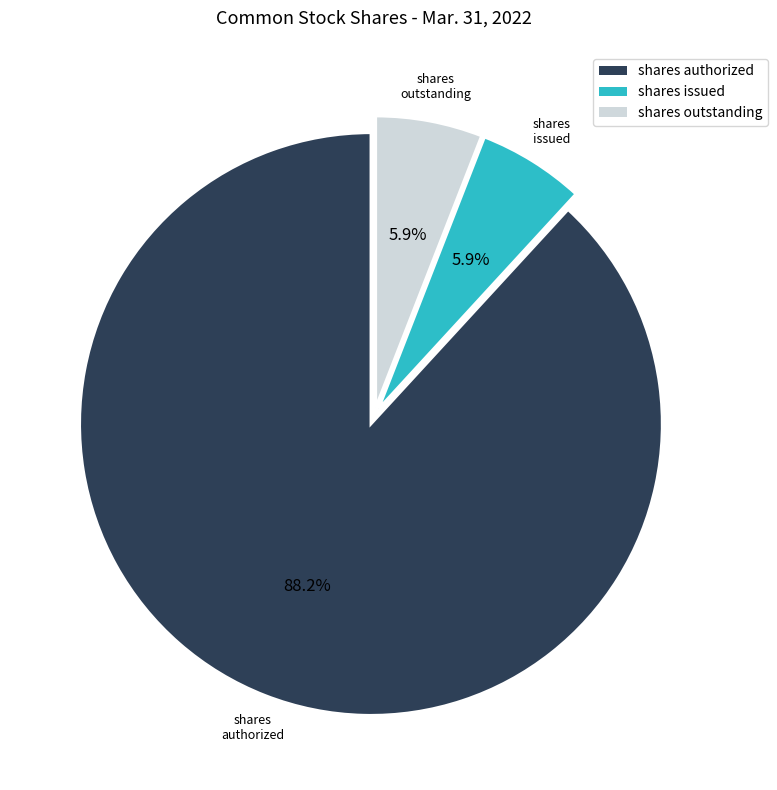

Does any single category account for the majority?

Yes